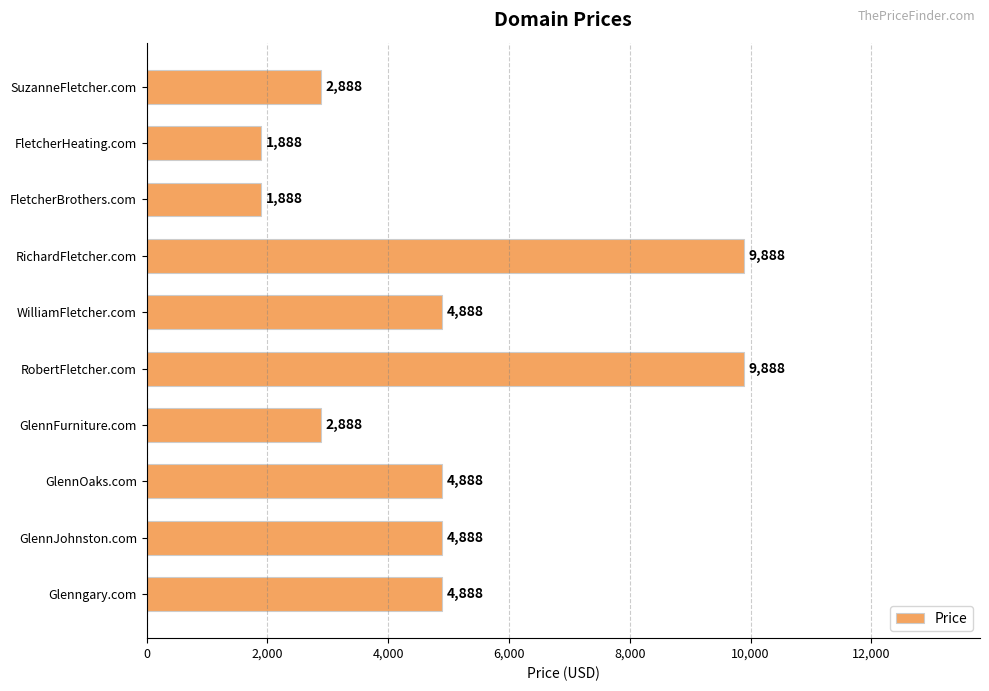

What is the average value?

4888